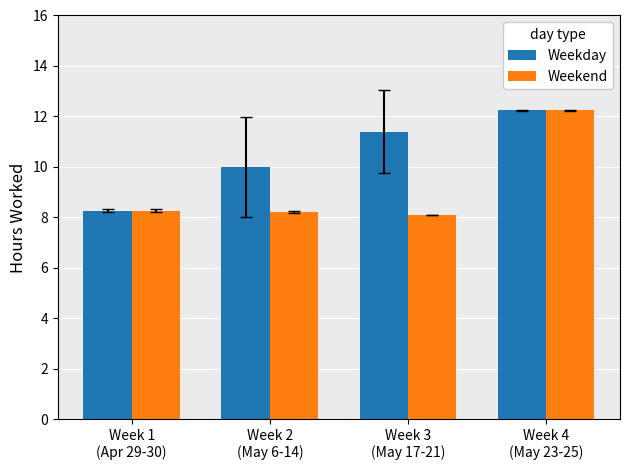

How many bars are there in total?

8